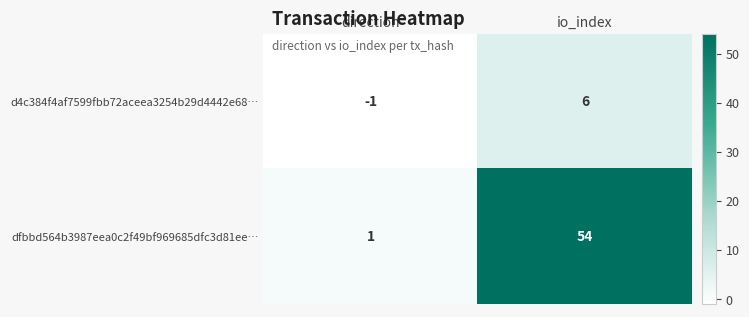

Count the number of categories in the chart.

2